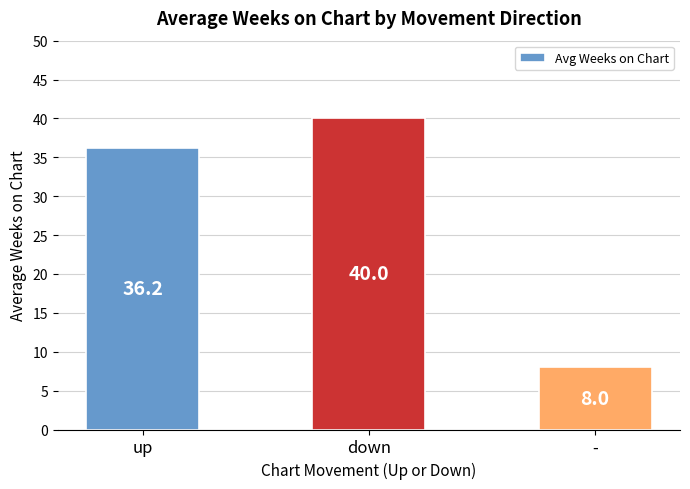

What is the minimum value shown in the chart?

8.0